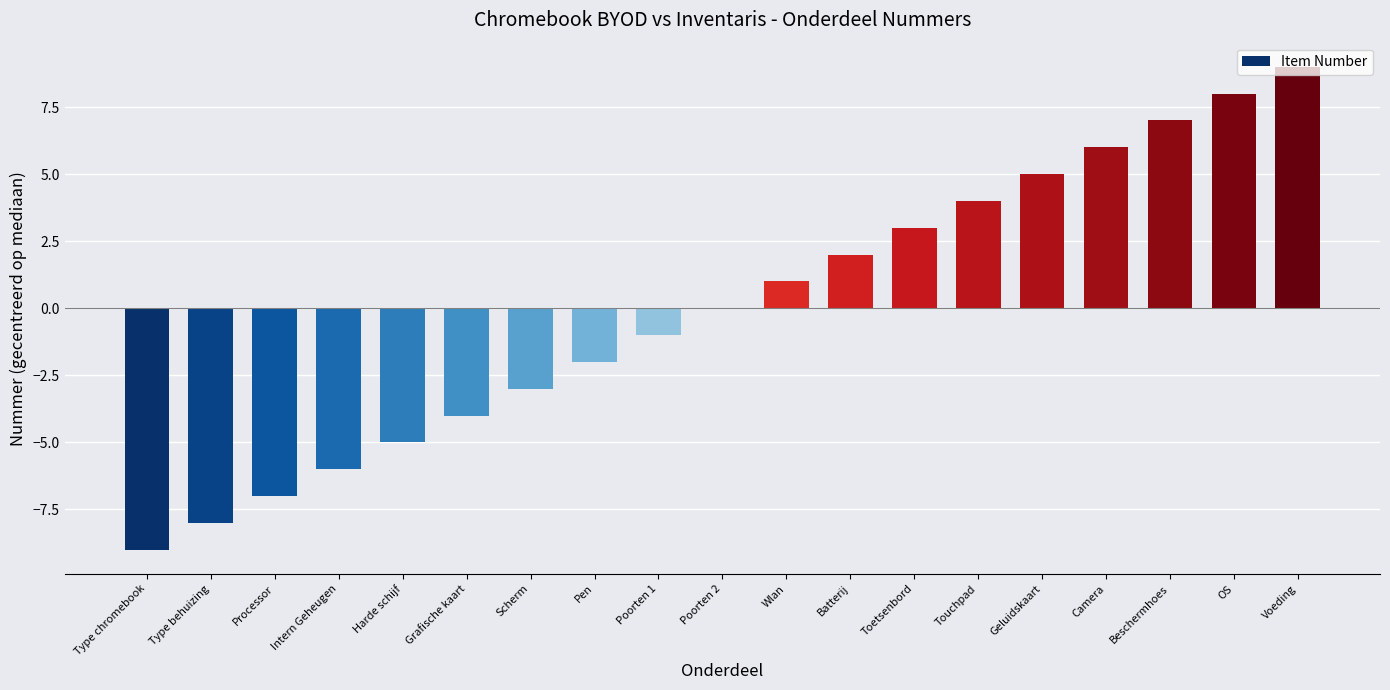

What is the ratio of the value at Geluidskaart to the value at Batterij?

2.5